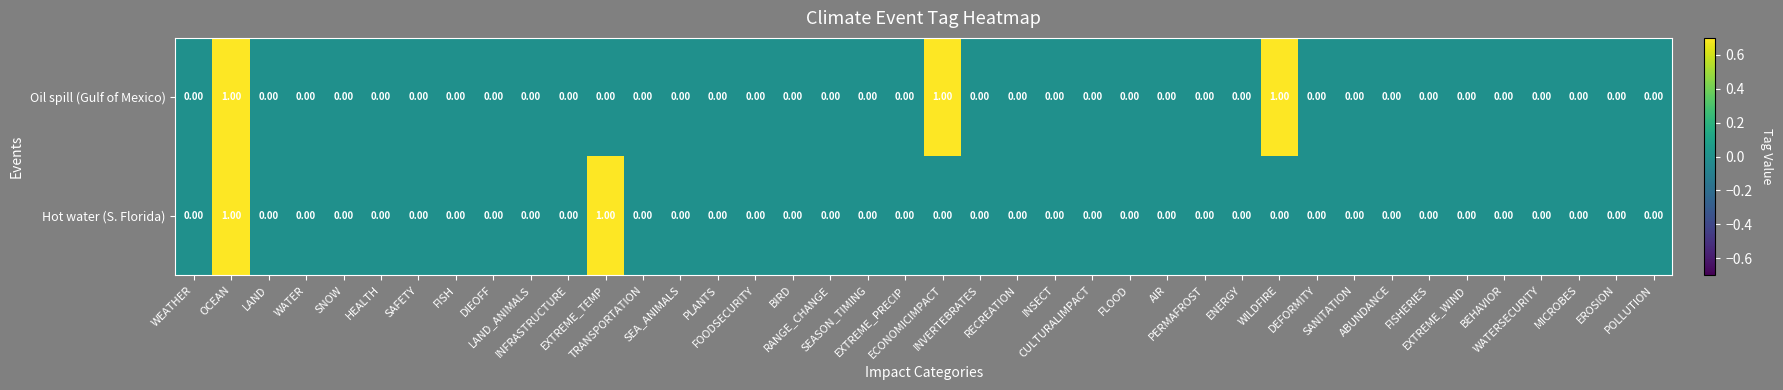

List the series in order of their overall mean, highest first.

Oil spill (Gulf of Mexico), Hot water (S. Florida)